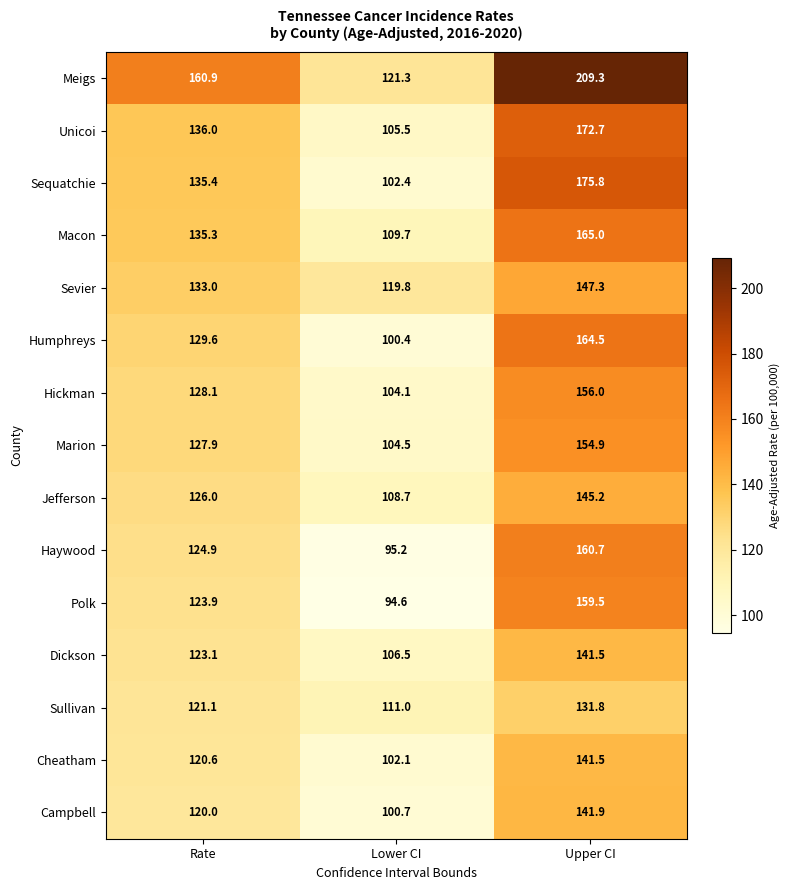

What is the smallest value displayed?

94.6